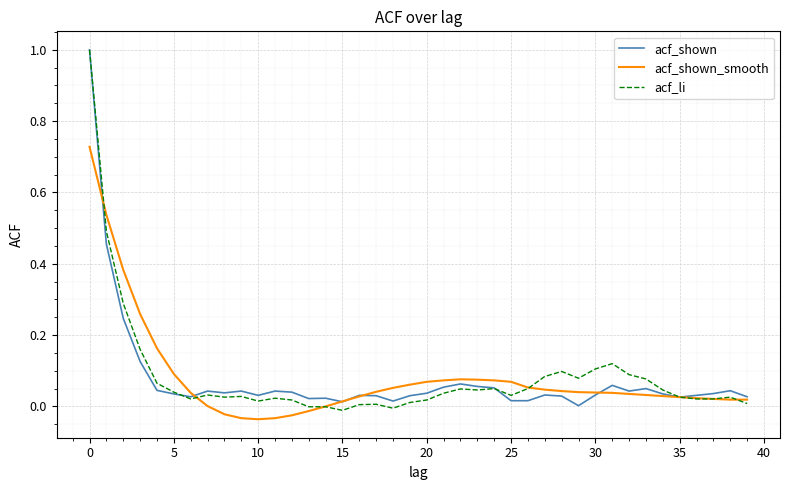

What is the greatest value displayed?

1.0